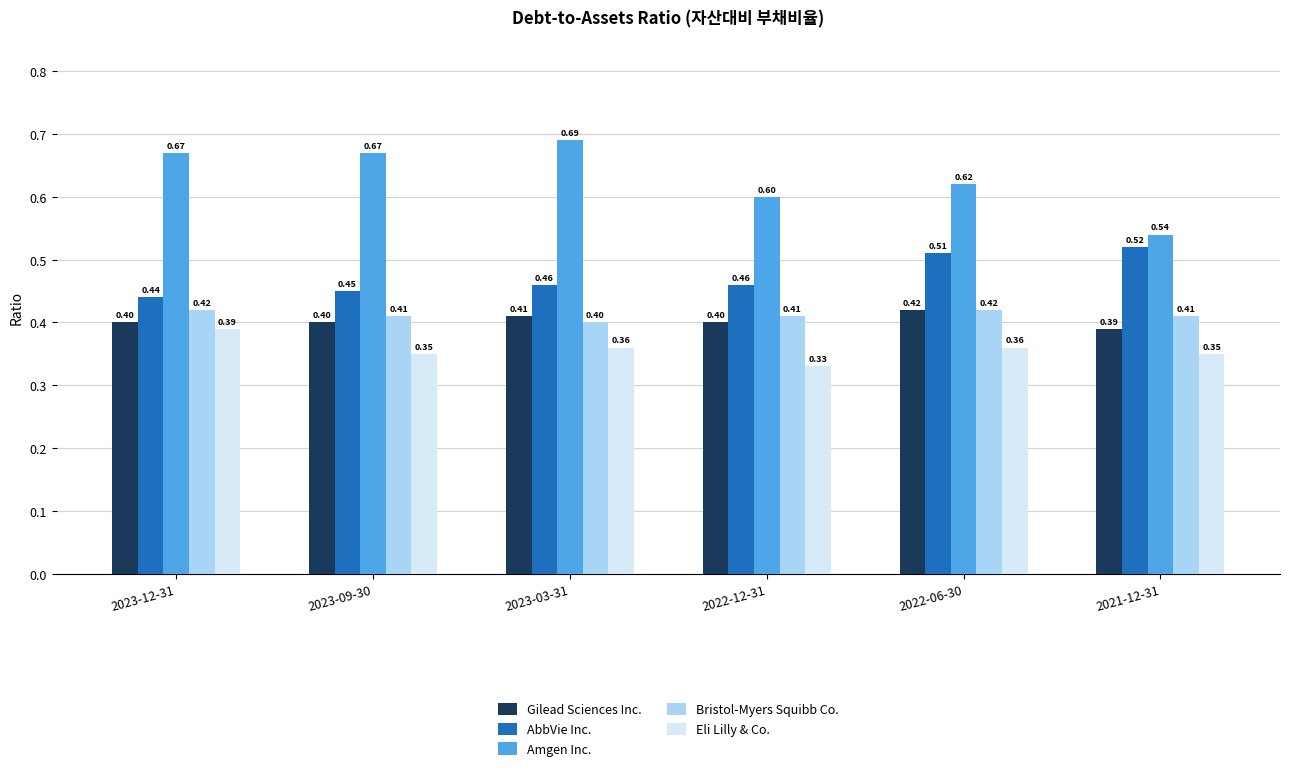

What is the label of the 4th bar from the right?

2023-03-31